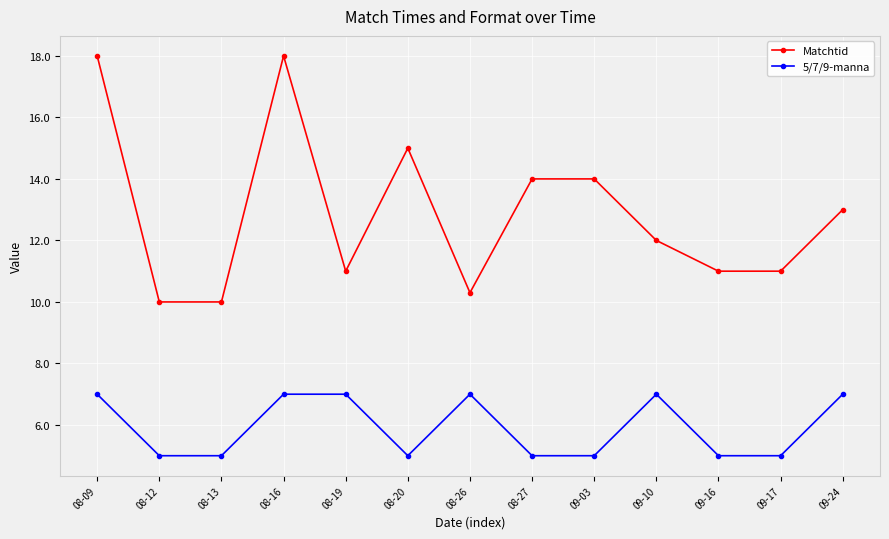

What is the difference between the second highest and second lowest values in the 5/7/9-manna series?

2.0